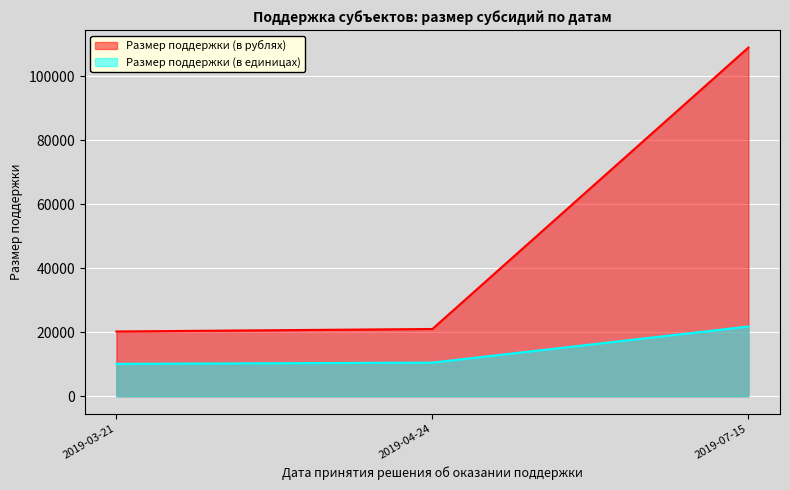

What is the value of the Размер поддержки (в единицах) point at the 2nd from the left?

10510